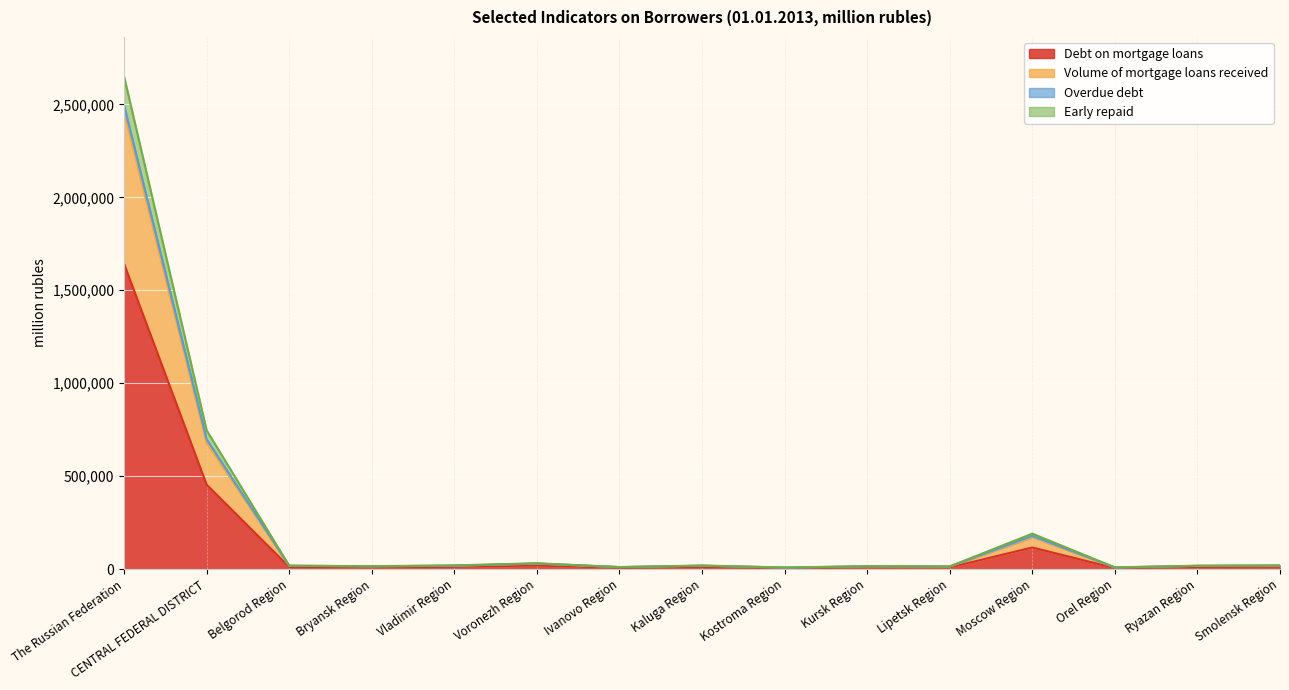

At which label does Debt on mortgage loans reach its peak?

The Russian Federation